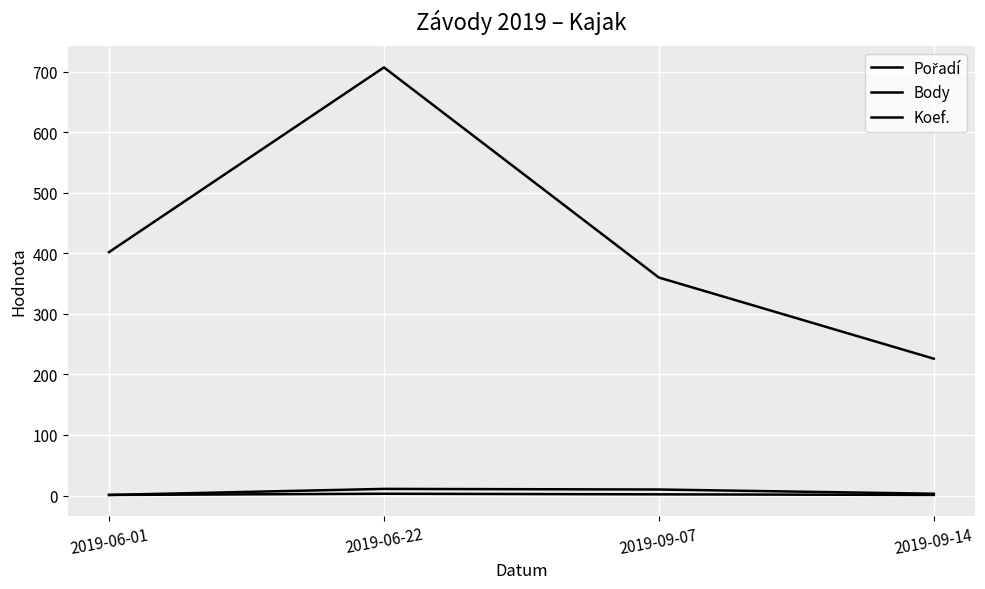

What is the greatest value displayed?

707